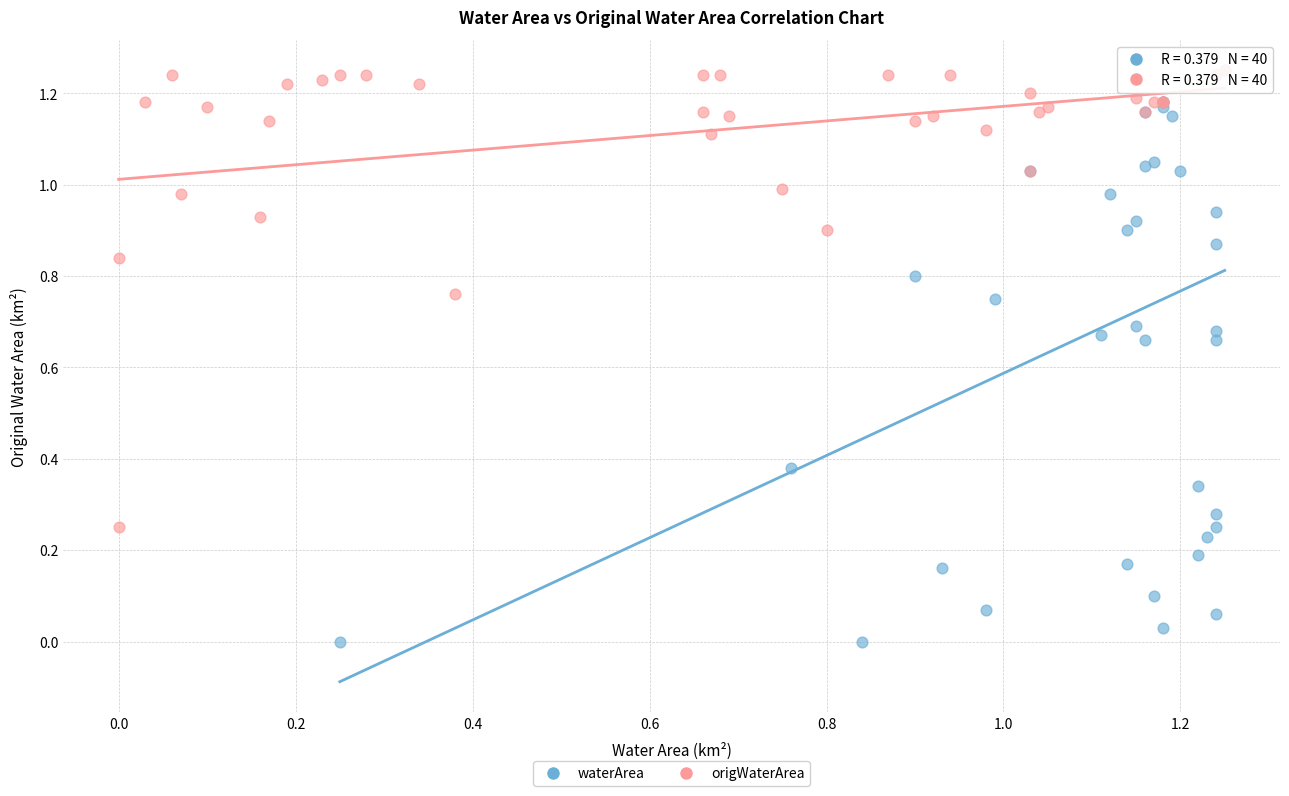

Which series has the largest Y range (max minus min)?

waterArea